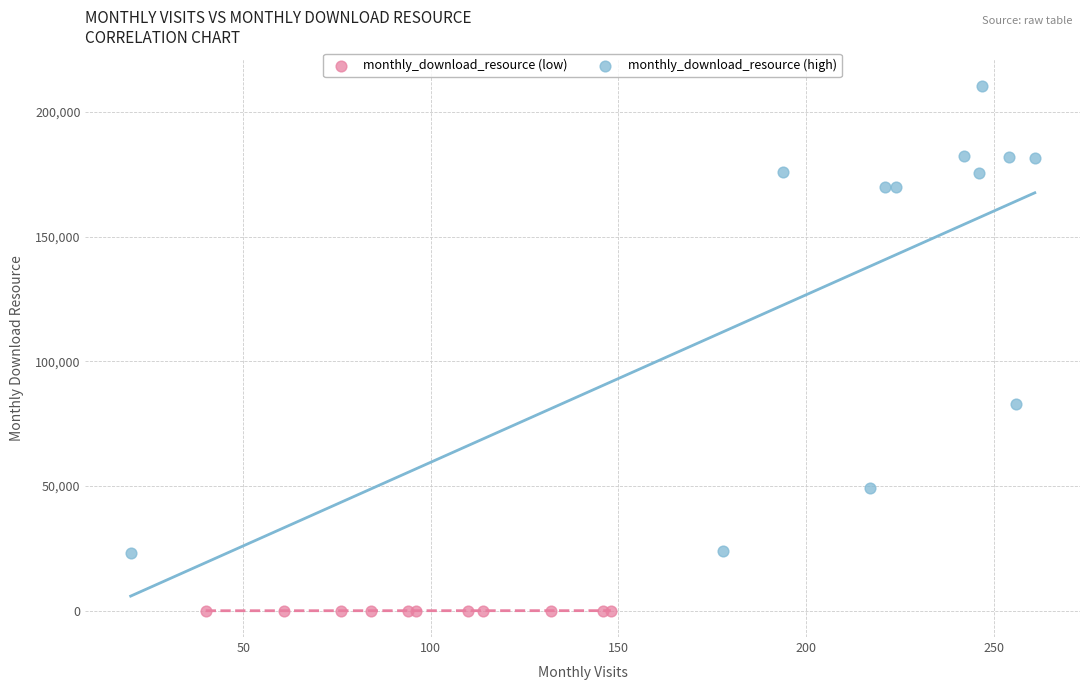

Which series contains the highest Y value?

monthly_download_resource (high)